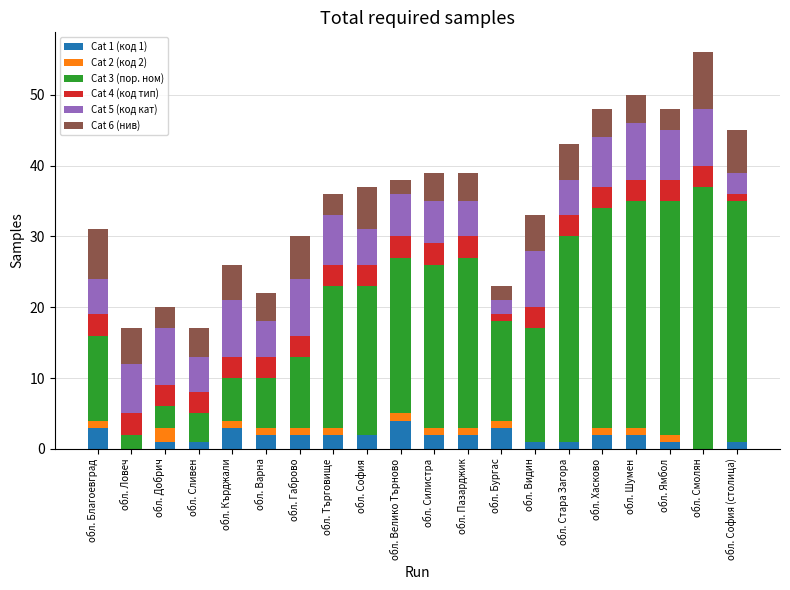

Rank the categories by Cat 6 (нив) value from highest to lowest.

обл. Смолян, обл. Благоевград, обл. Габрово, обл. София, обл. София (столица), обл. Ловеч, обл. Кърджали, обл. Видин, обл. Стара Загора, обл. Сливен, обл. Варна, обл. Силистра, обл. Пазарджик, обл. Хасково, обл. Шумен, обл. Добрич, обл. Търговище, обл. Ямбол, обл. Велико Търново, обл. Бургас